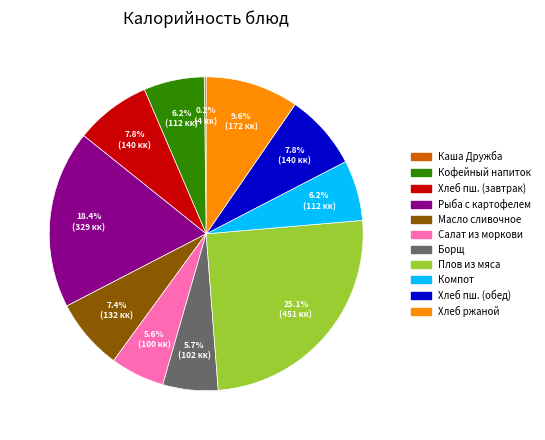

What is the total percentage of Хлеб пш. (обед) and Хлеб пш. (завтрак)?

15.6%